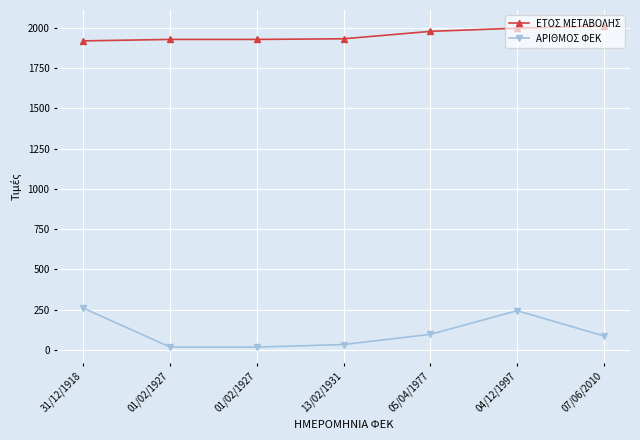

Is this an area chart (filled region under the line)?

No